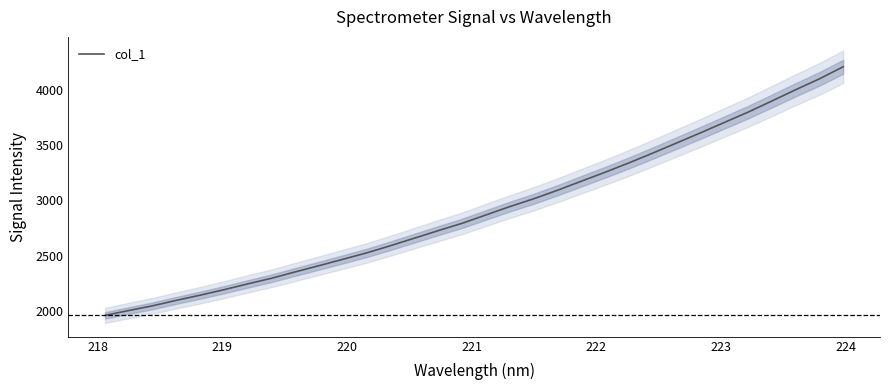

How many lines are shown in the chart?

1